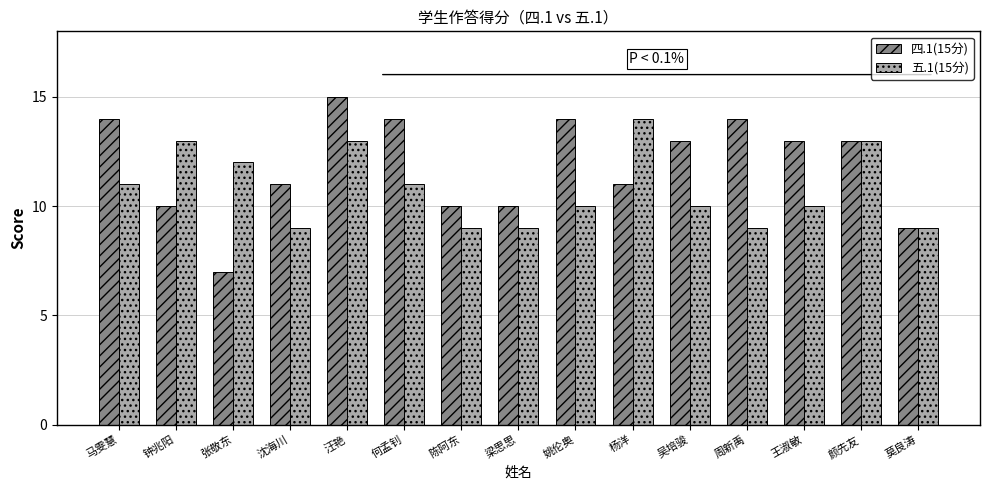

What is the average value of the 四.1(15分) series?

12